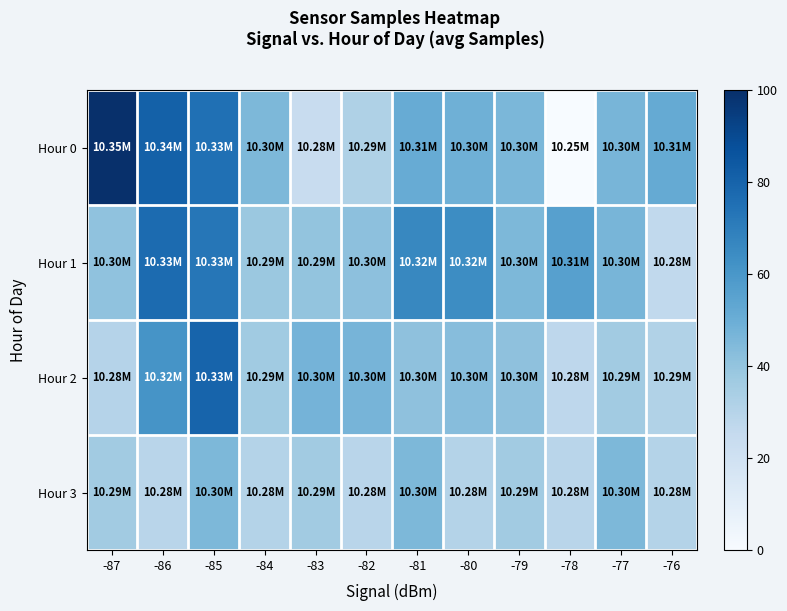

Reading left to right, extract all data points from this chart.

Hour 0: -87=100.0	-86=81.2	-85=75.1	-84=45.5	-83=24.0	-82=32.3	-81=51.0	-80=49.2	-79=46.0	-78=0.0	-77=46.9	-76=51.7
Hour 1: -87=40.8	-86=77.0	-85=72.7	-84=38.0	-83=40.2	-82=41.4	-81=66.1	-80=64.2	-79=45.4	-78=56.1	-77=46.5	-76=26.5
Hour 2: -87=30.4	-86=61.0	-85=79.8	-84=36.4	-83=47.6	-82=47.0	-81=41.4	-80=43.0	-79=41.1	-78=27.7	-77=36.0	-76=31.4
Hour 3: -87=36.1	-86=29.1	-85=45.7	-84=30.5	-83=36.1	-82=29.1	-81=45.7	-80=30.5	-79=36.1	-78=29.1	-77=45.7	-76=30.5